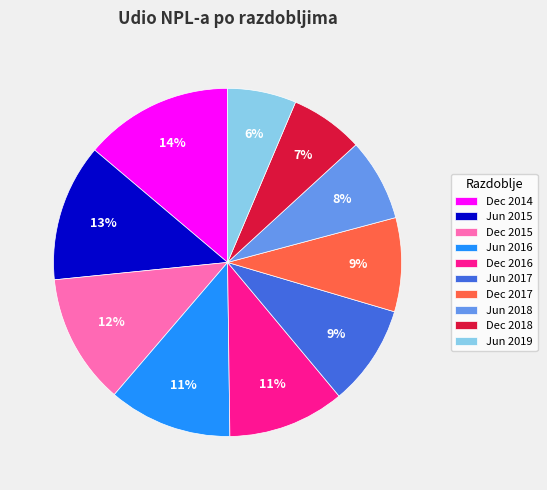

Is it true that Dec 2018 is 7% of the pie?

True